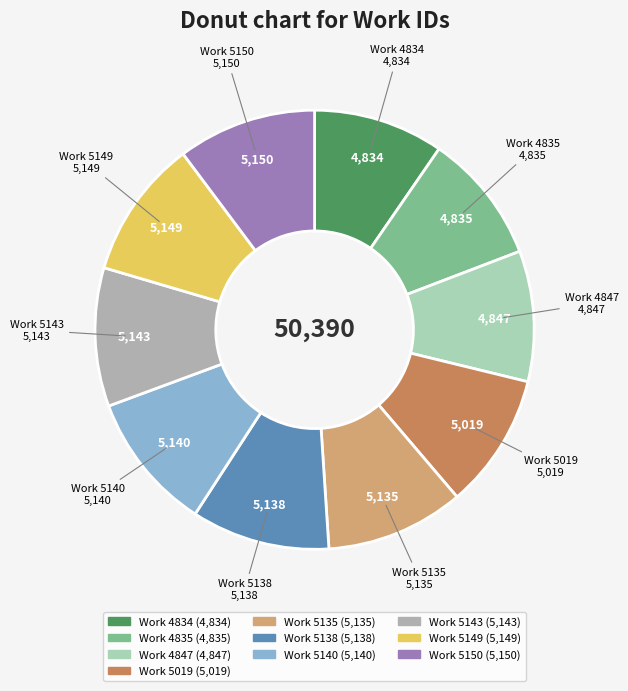

How many slices are in this pie chart?

10